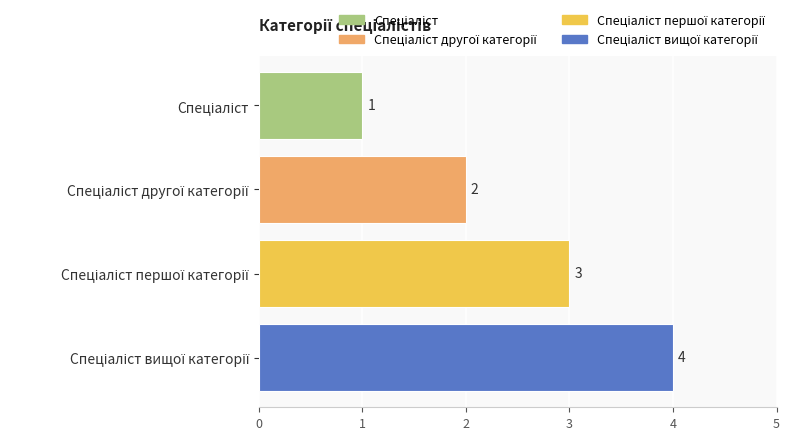

What is the maximum value shown in the chart?

4